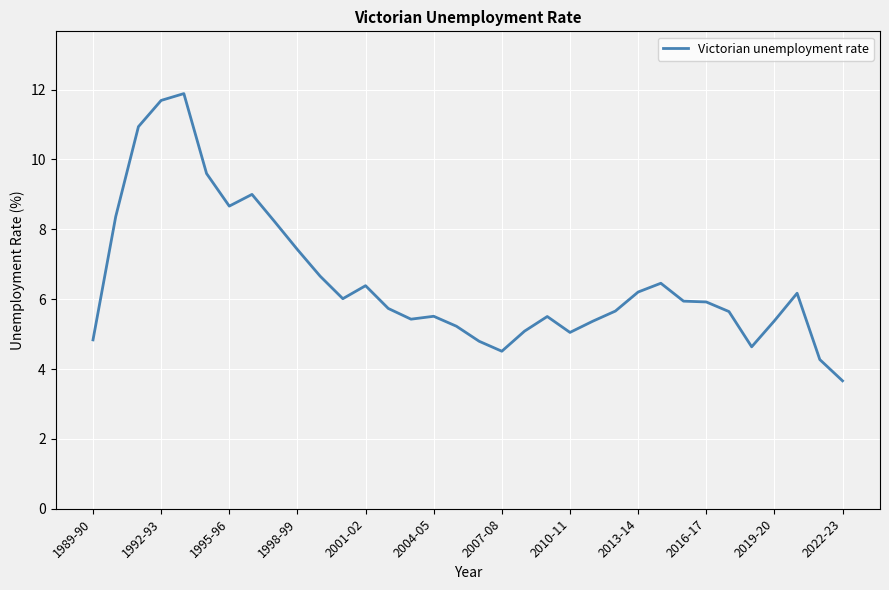

What is the greatest value displayed?

11.9